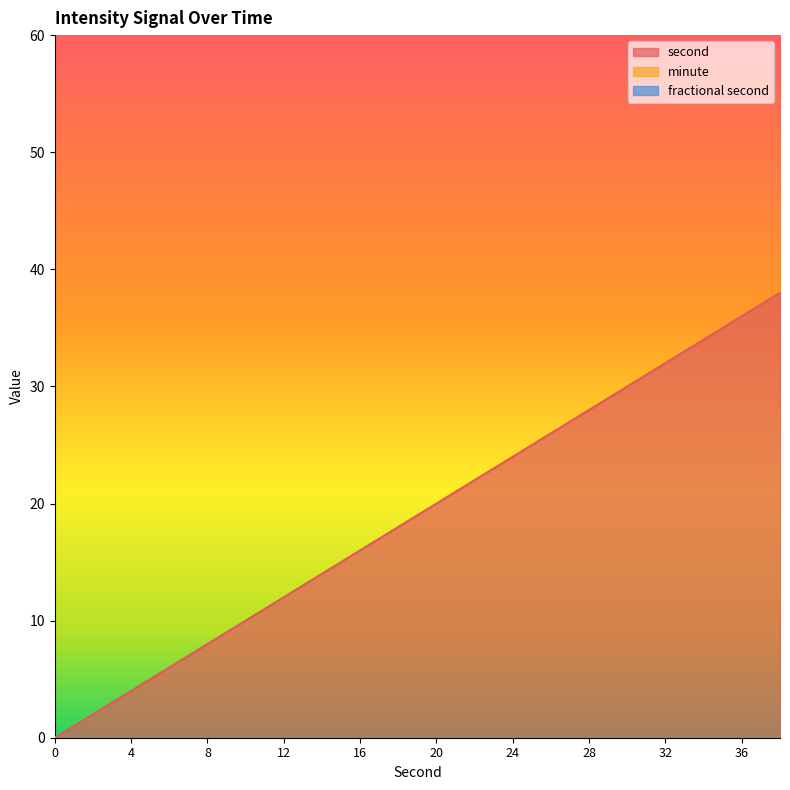

At which category is the sum across all series the highest?

38